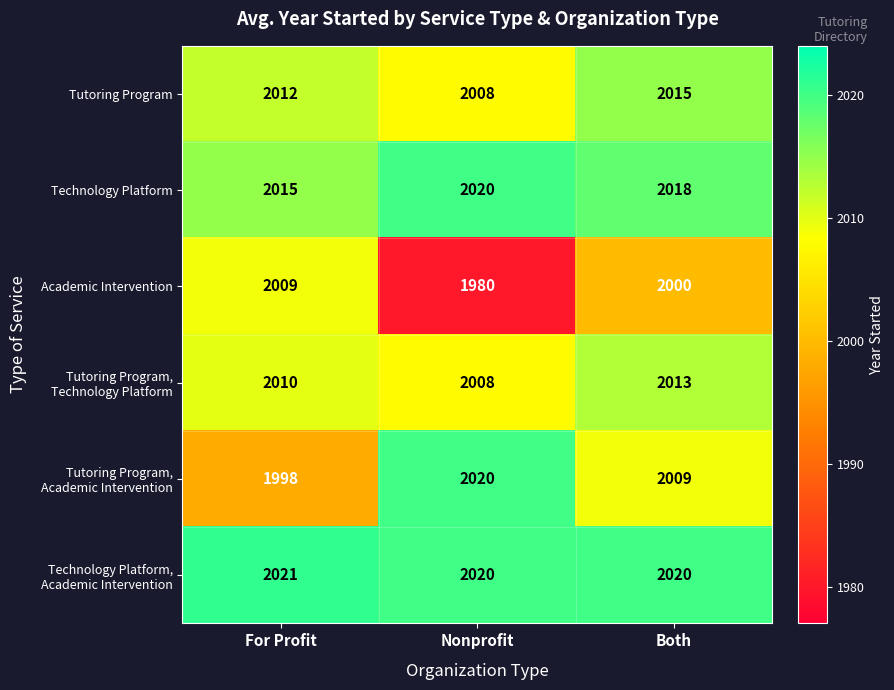

What is the difference between the second highest and minimum values in the Academic Intervention series?

20